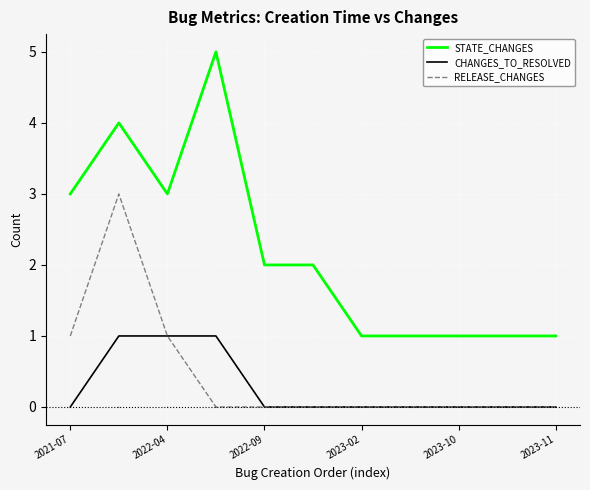

Reading left to right, extract all data points from this chart.

STATE_CHANGES: 3	4	3	5	2	2	1	1	1	1	1
CHANGES_TO_RESOLVED: 0	1	1	1	0	0	0	0	0	0	0
RELEASE_CHANGES: 1	3	1	0	0	0	0	0	0	0	0